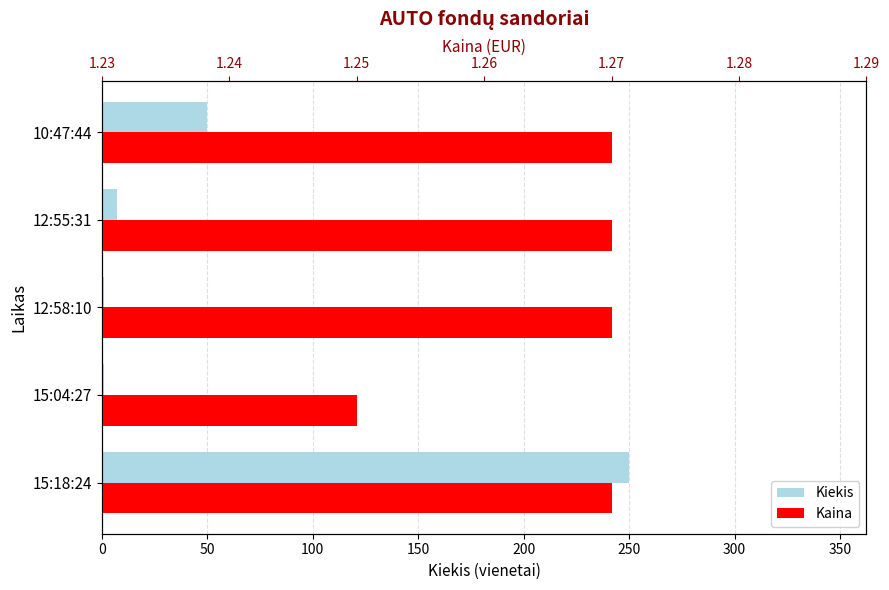

What is the difference between the highest and lowest values at 12:55:31?

5.7